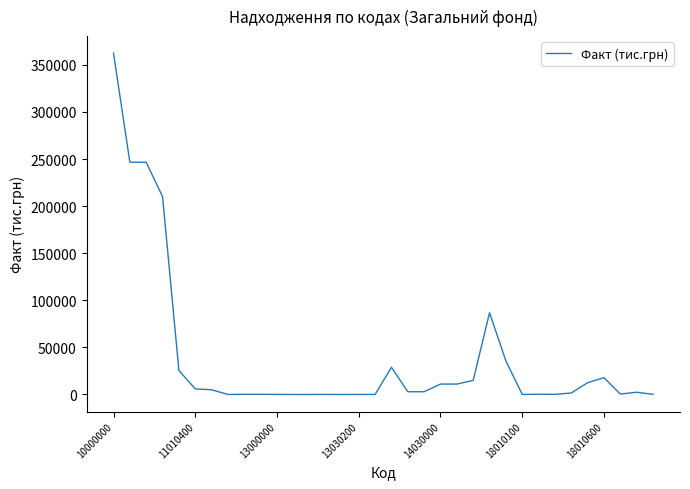

What is the difference between the maximum and minimum values?

362373.0